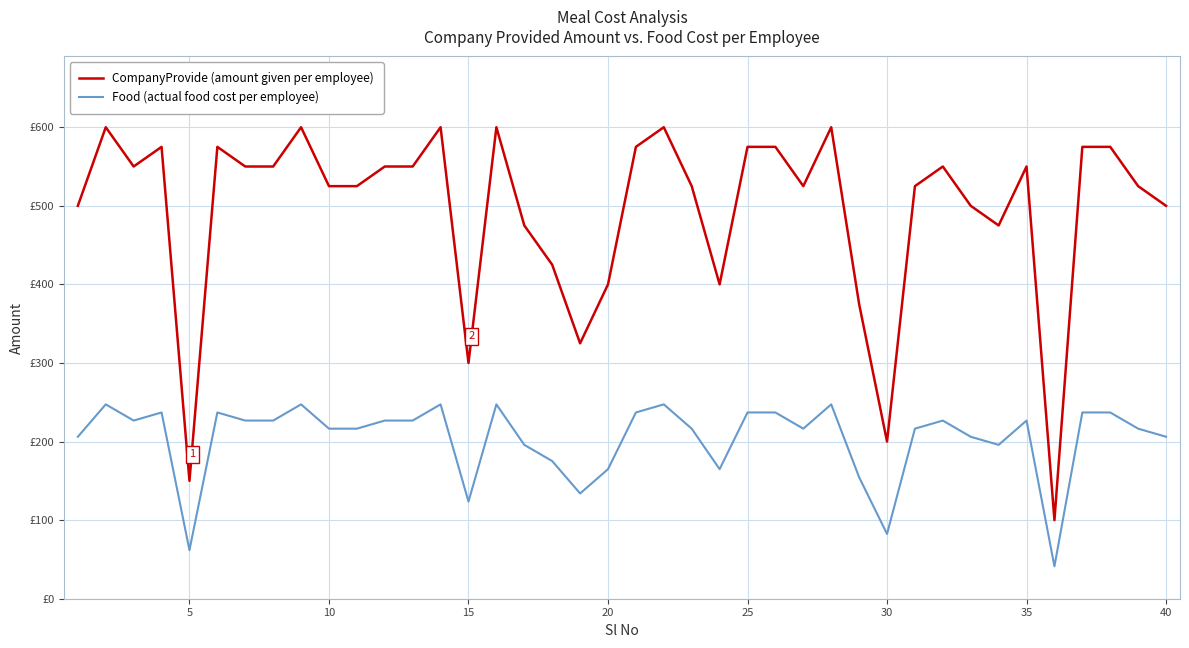

Does the chart have visible grid lines?

Yes